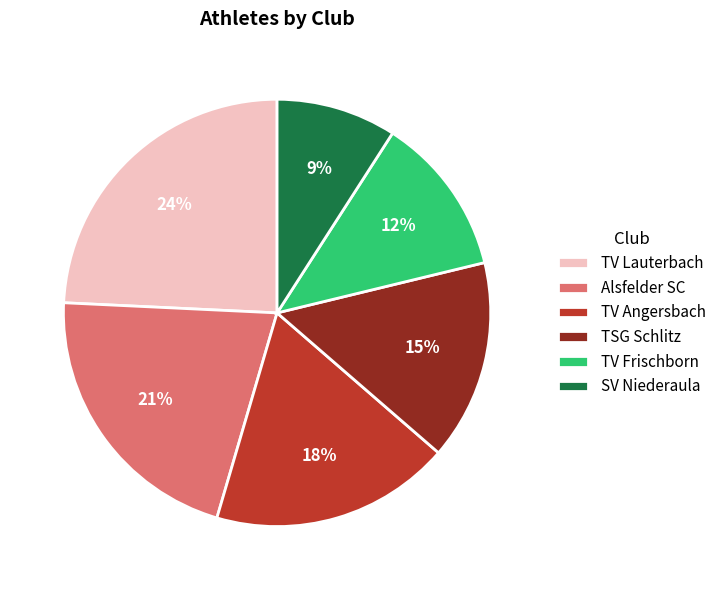

Count the number of slices in the pie.

6